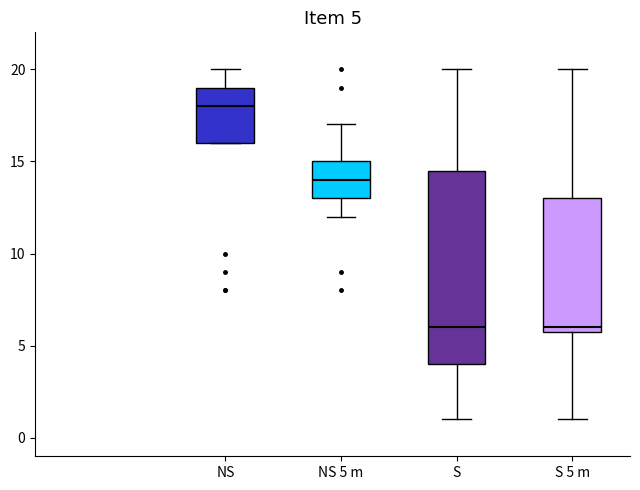

Comparing the boxes themselves (not the whiskers), which one is the tallest?

S